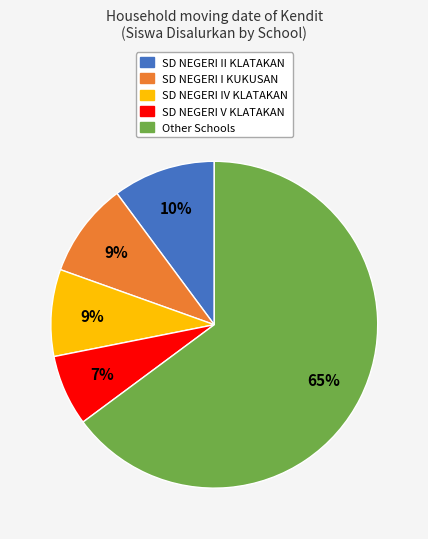

Is there a majority slice in this chart?

Yes